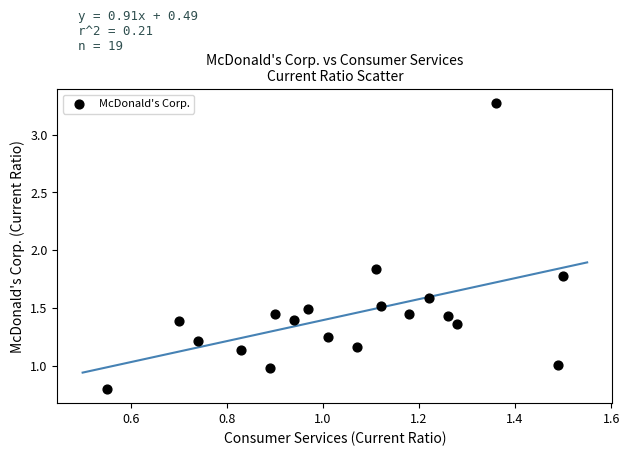

What is the range of Y values (max minus min)?

2.5